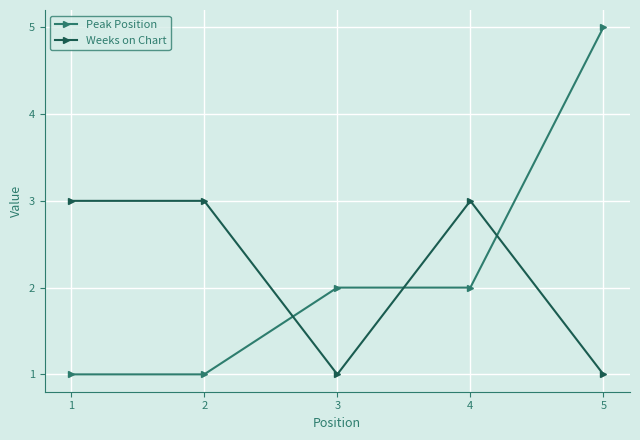

Reading left to right, transcribe all the data shown in this chart.

Peak Position: 1	1	2	2	5
Weeks on Chart: 3	3	1	3	1